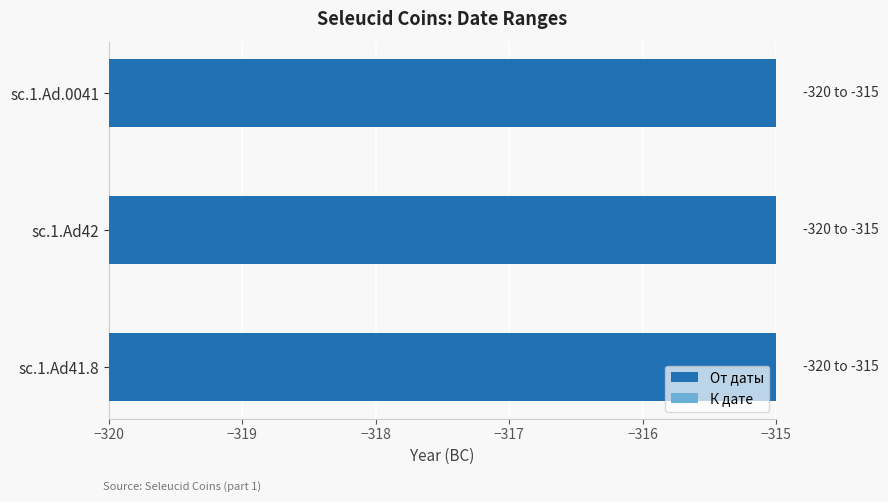

At −318, list the series in order from smallest to largest.

К дате, От даты